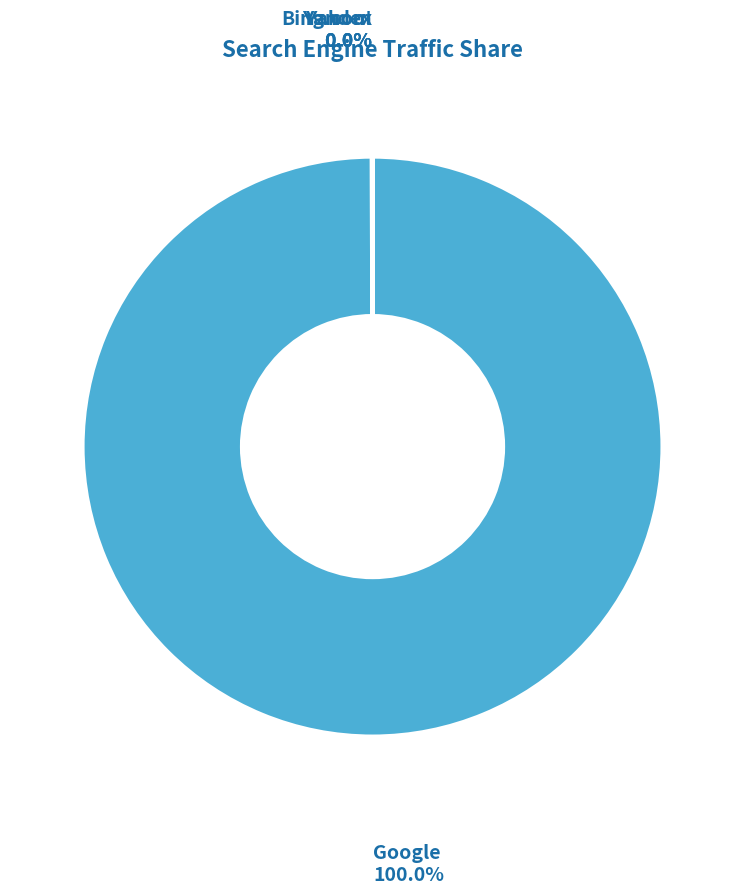

What is the largest slice in the pie chart?

Google